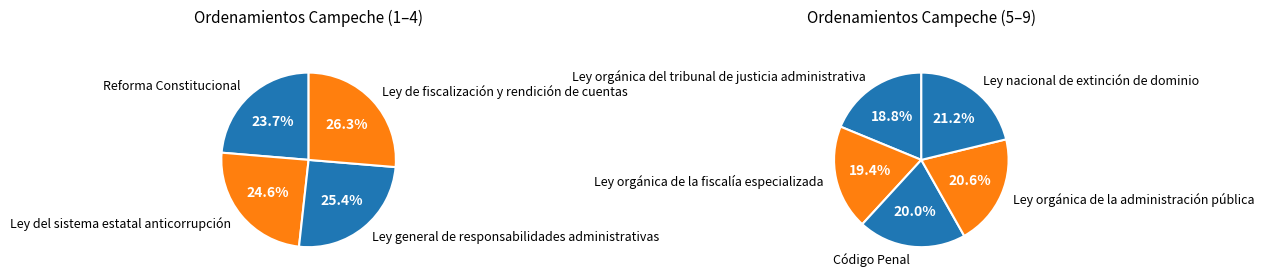

Is there any slice that represents more than half of the pie?

No